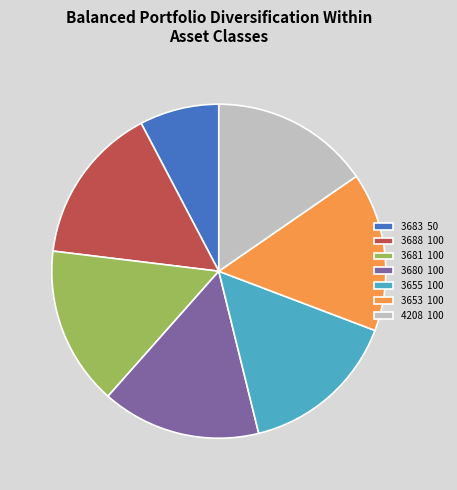

Which has a higher value, 3683 or 3653?

3653